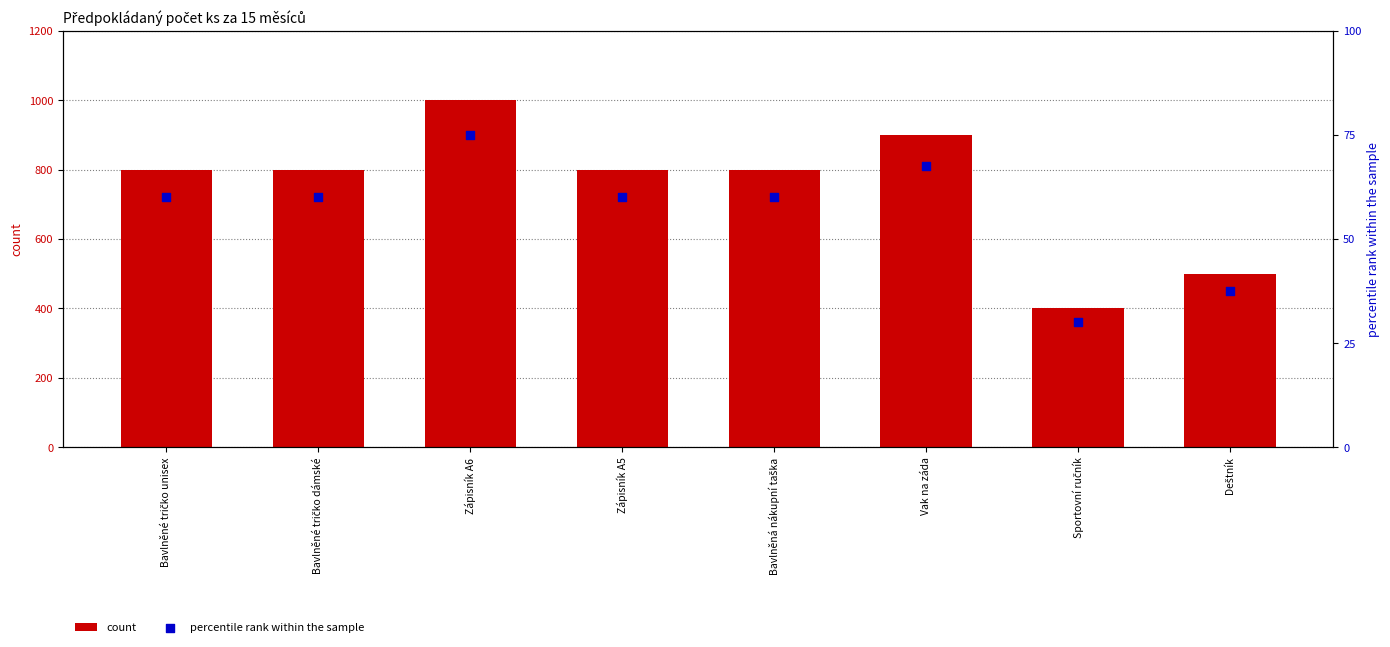

Which series has the largest total across all categories?

count